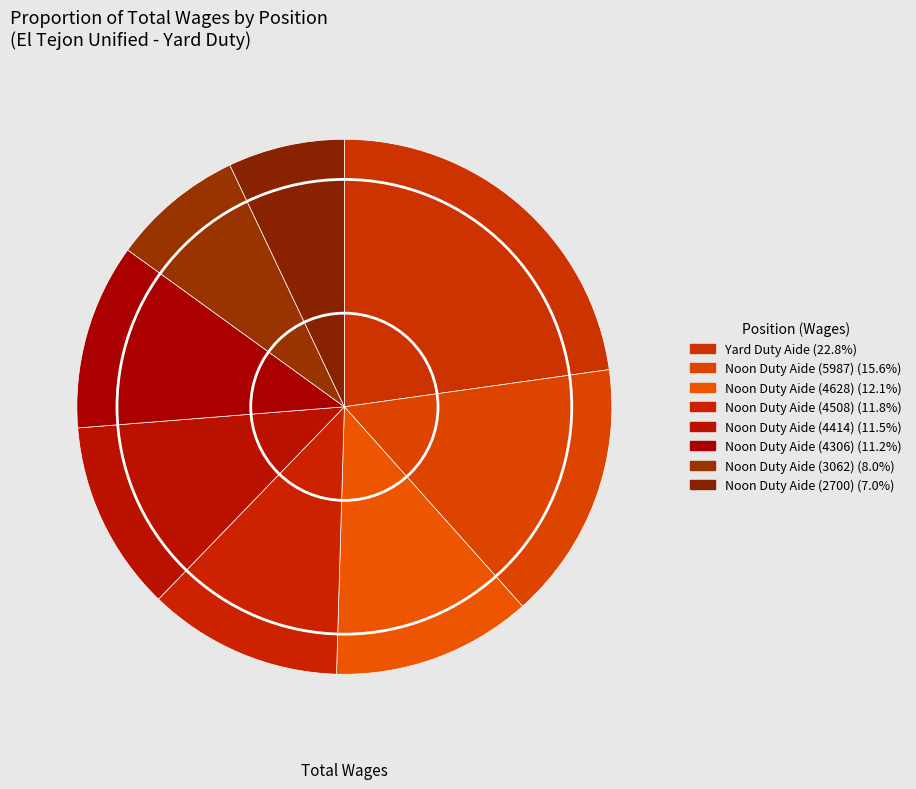

To the nearest percent, what is the combined percentage of Noon Duty Aide (5987) and Noon Duty Aide (4306)?

27%